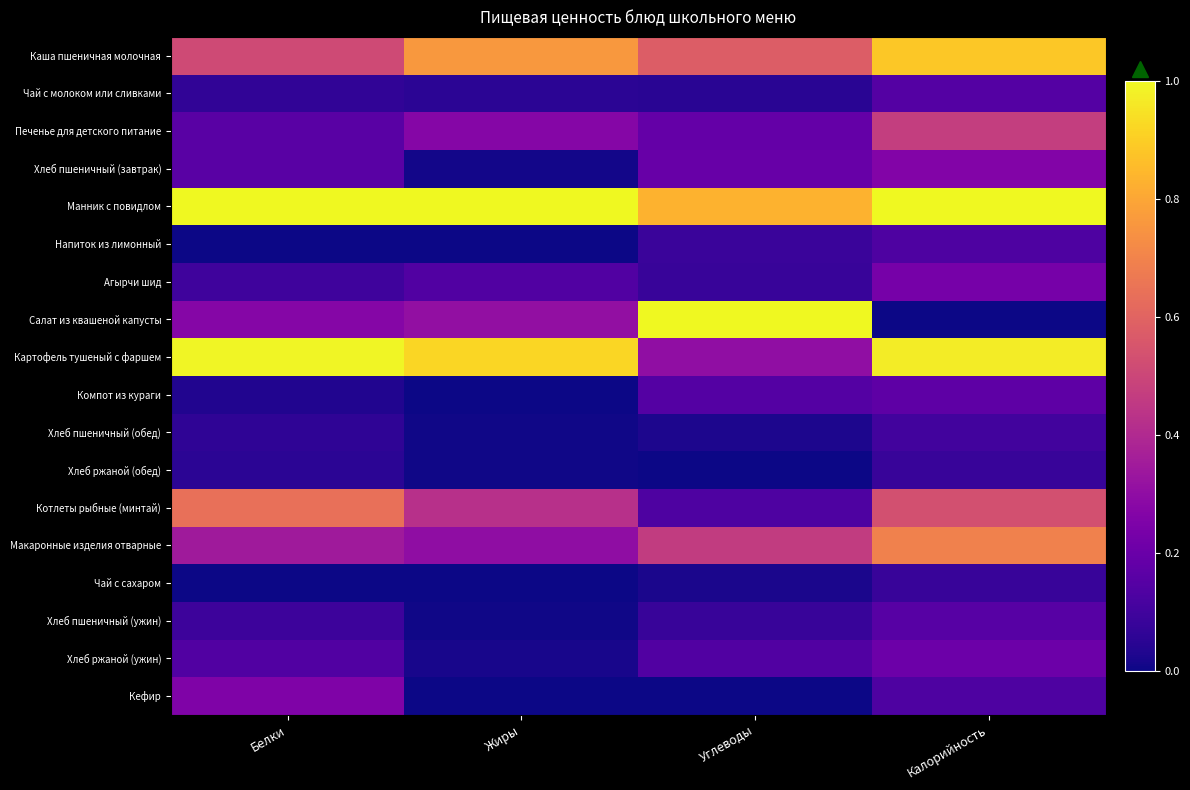

What is the spread (max minus min) of values at Углеводы?

1.0